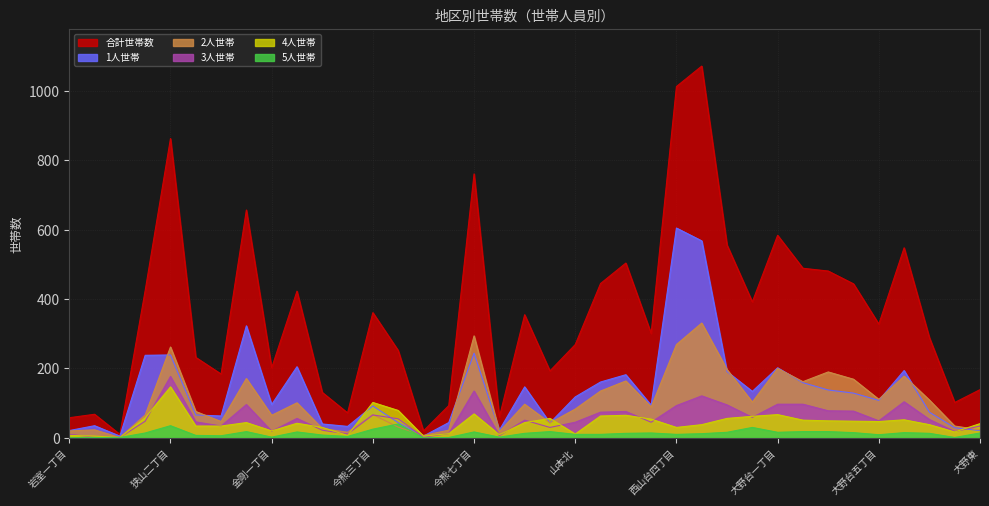

True or false: 4人世帯 has a value of 102 at 今熊三丁目.

True